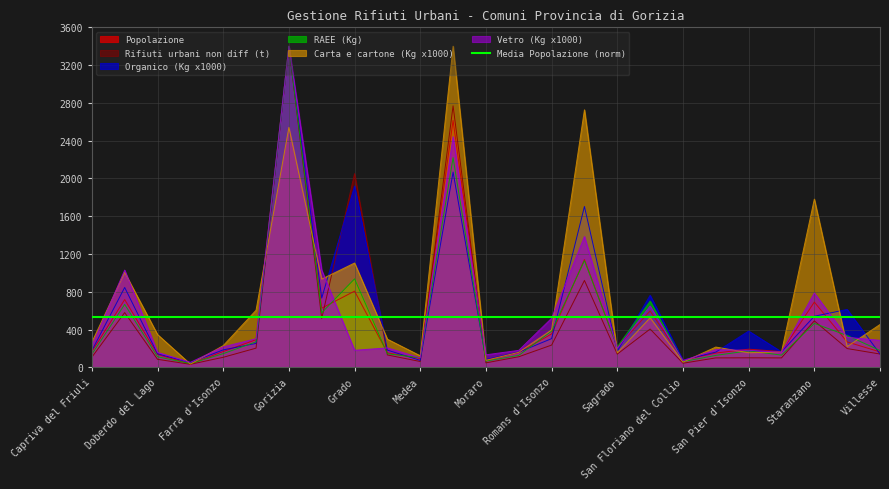

The value of Organico (Kg x1000) at Farra d'Isonzo is 299.1. True or false?

False